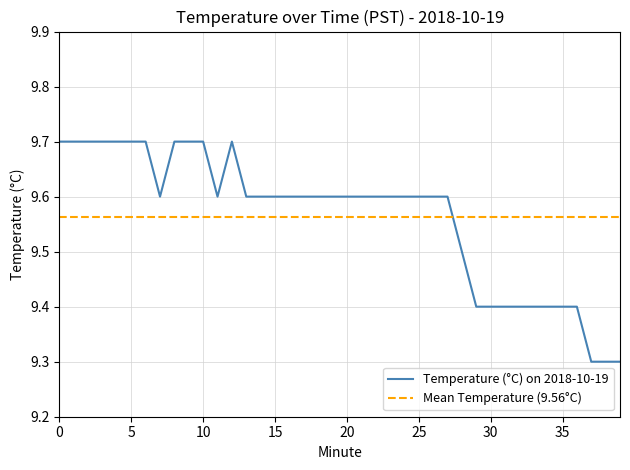

Which category has the lowest value across all series?

37